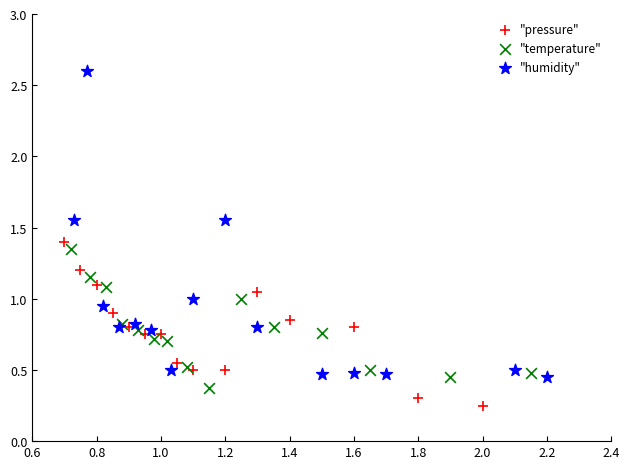

Which series contains the highest Y value?

"humidity"